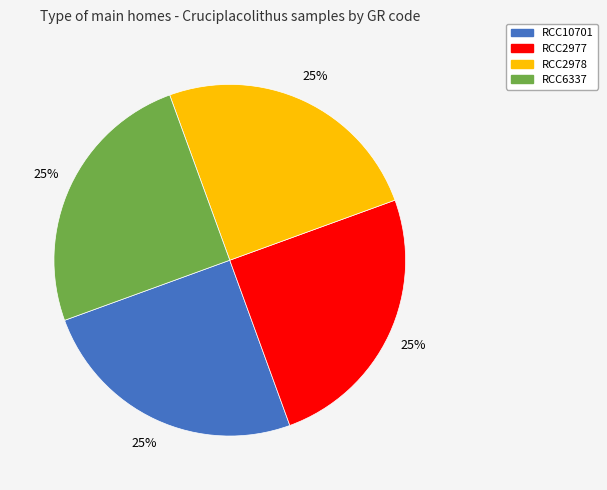

Does any single category account for the majority?

No